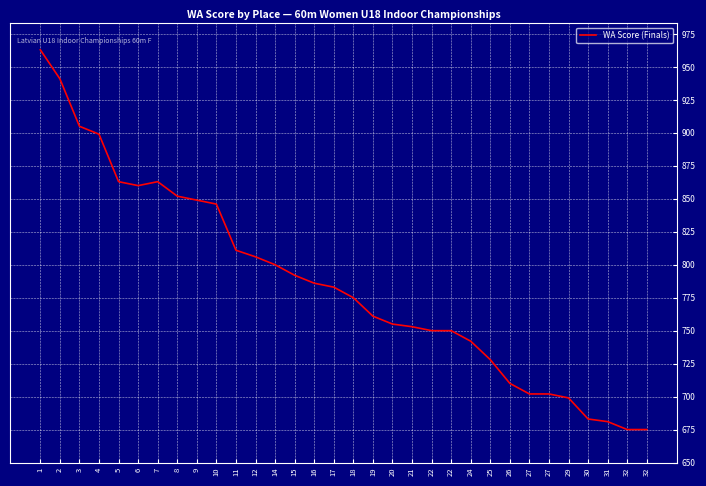

Reading left to right, transcribe all the data shown in this chart.

963	941	905	899	863	860	863	852	849	846	811	806	800	792	786	783	775	761	755	753	750	750	742	728	710	702	702	699	683	681	675	675